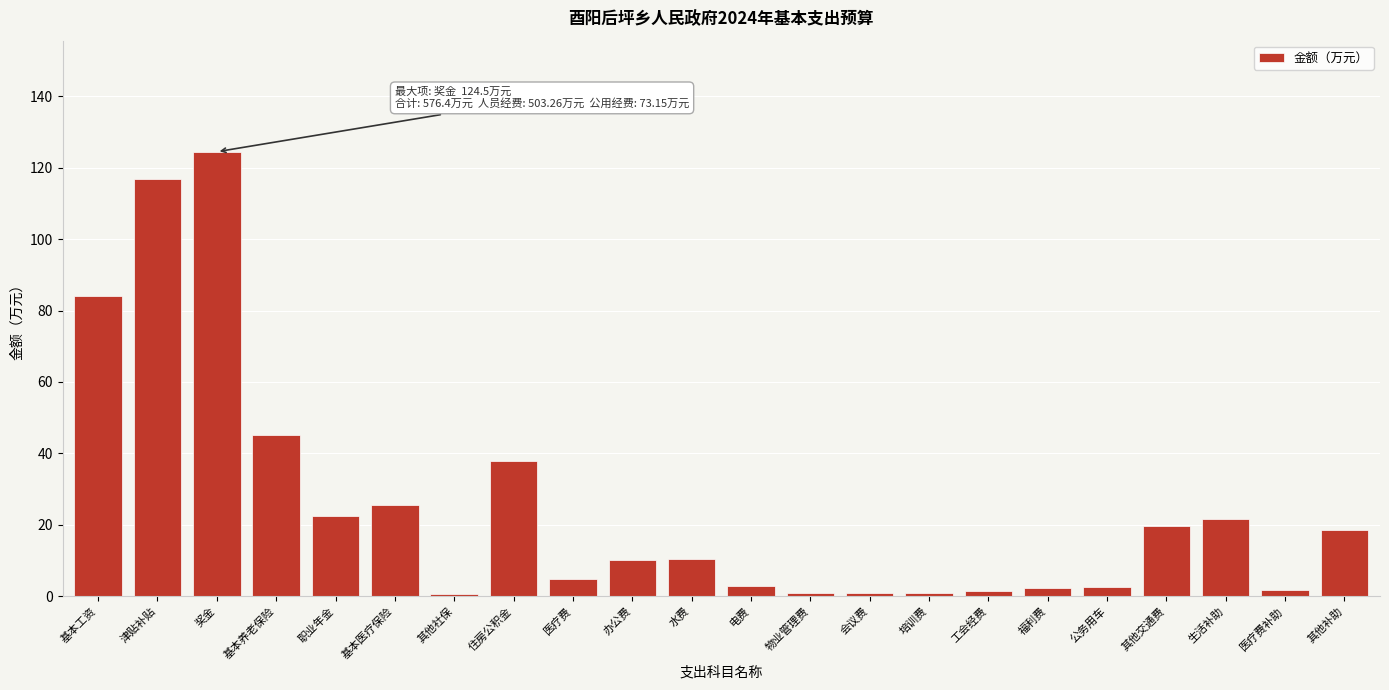

What is the label of the 19th bar from the right?

基本养老保险